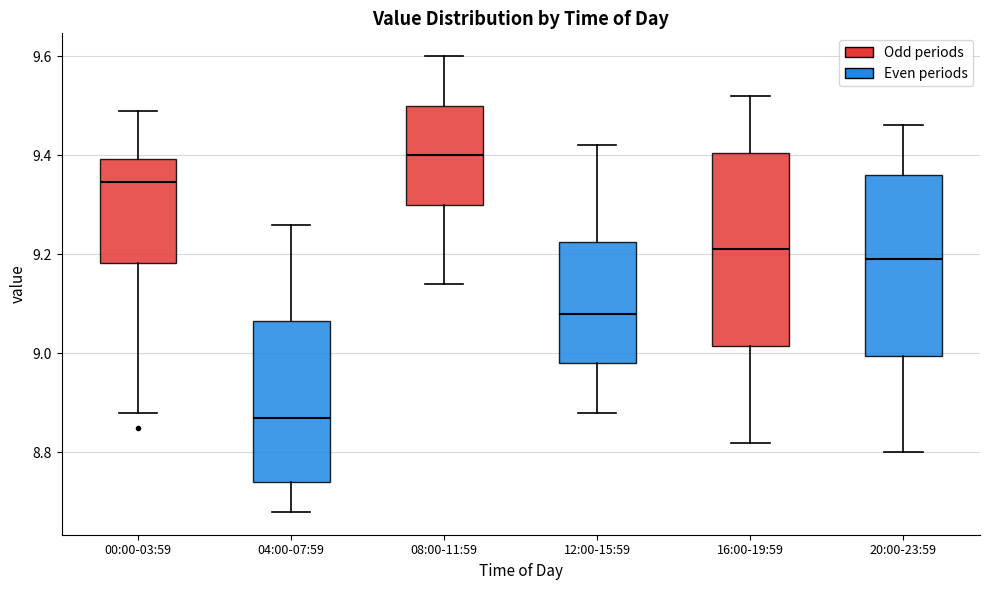

Reading left to right, transcribe this box plot: for each box, give where its median line is, the range the box spans, and where its two whiskers end, as read against the y-axis. The values are not printed on the chart, so give them approximately, as read against the axis.

00:00-03:59: median 9.34, box 9.18 to 9.40, whiskers 8.88 to 9.50
04:00-07:59: median 8.88, box 8.74 to 9.06, whiskers 8.68 to 9.26
08:00-11:59: median 9.40, box 9.30 to 9.50, whiskers 9.14 to 9.60
12:00-15:59: median 9.08, box 8.98 to 9.22, whiskers 8.88 to 9.42
16:00-19:59: median 9.22, box 9.02 to 9.40, whiskers 8.82 to 9.52
20:00-23:59: median 9.20, box 9.00 to 9.36, whiskers 8.80 to 9.46